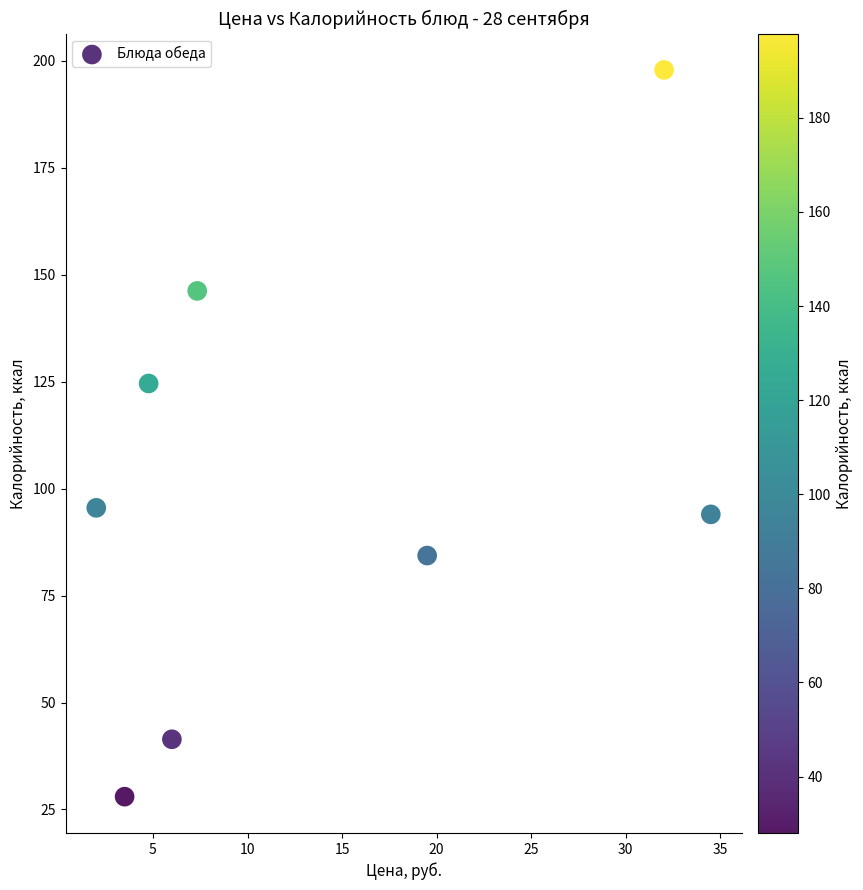

What is the average Y value?

101.5